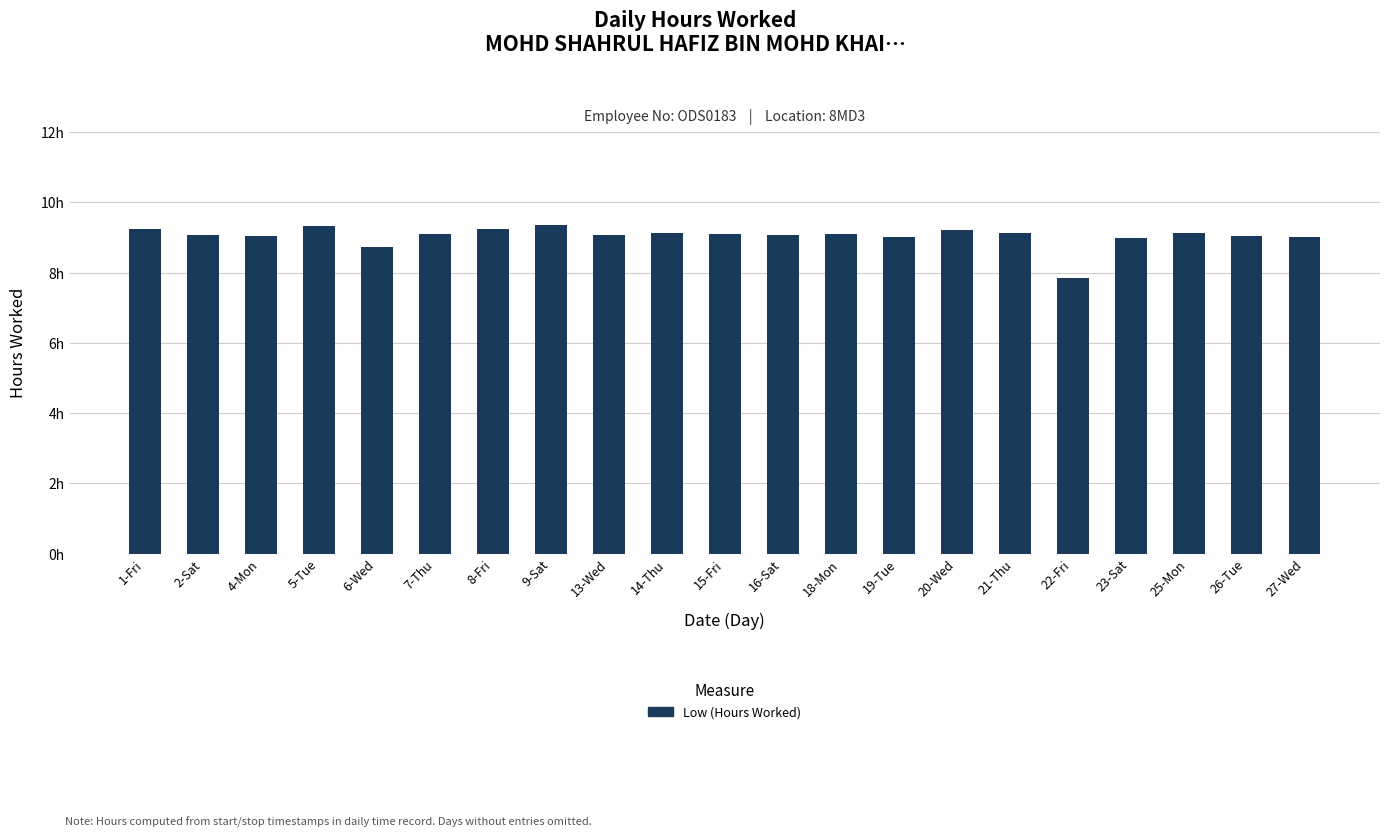

Does the chart contain any negative values?

No